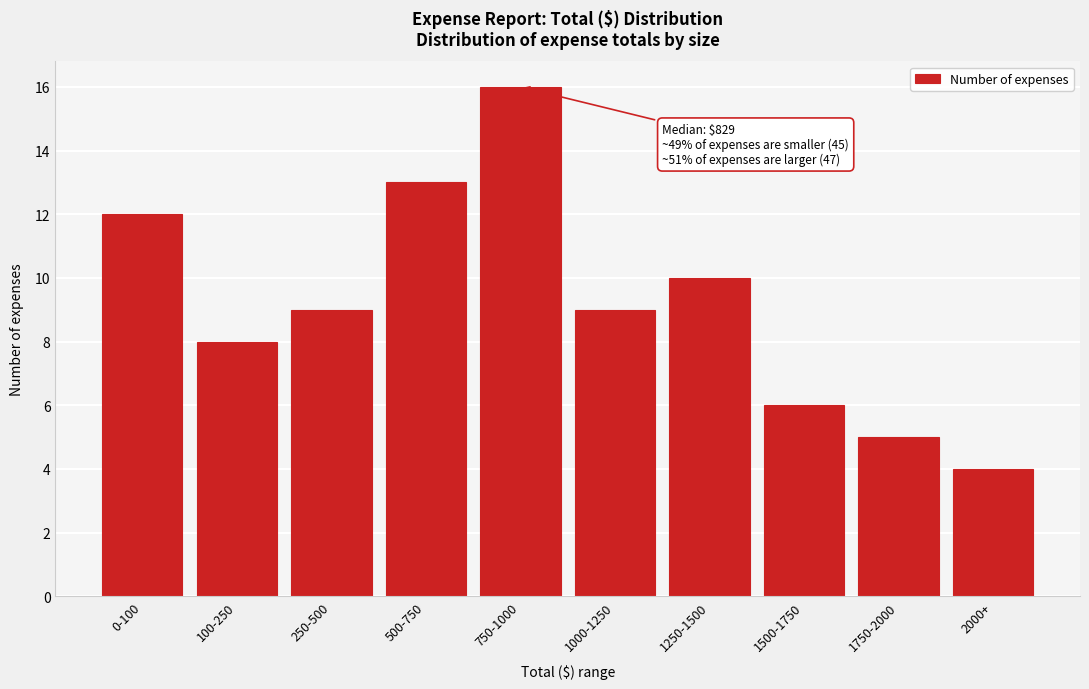

Reading left to right, transcribe all the data shown in this chart.

0-100=12	100-250=8	250-500=9	500-750=13	750-1000=16	1000-1250=9	1250-1500=10	1500-1750=6	1750-2000=5	2000+=4